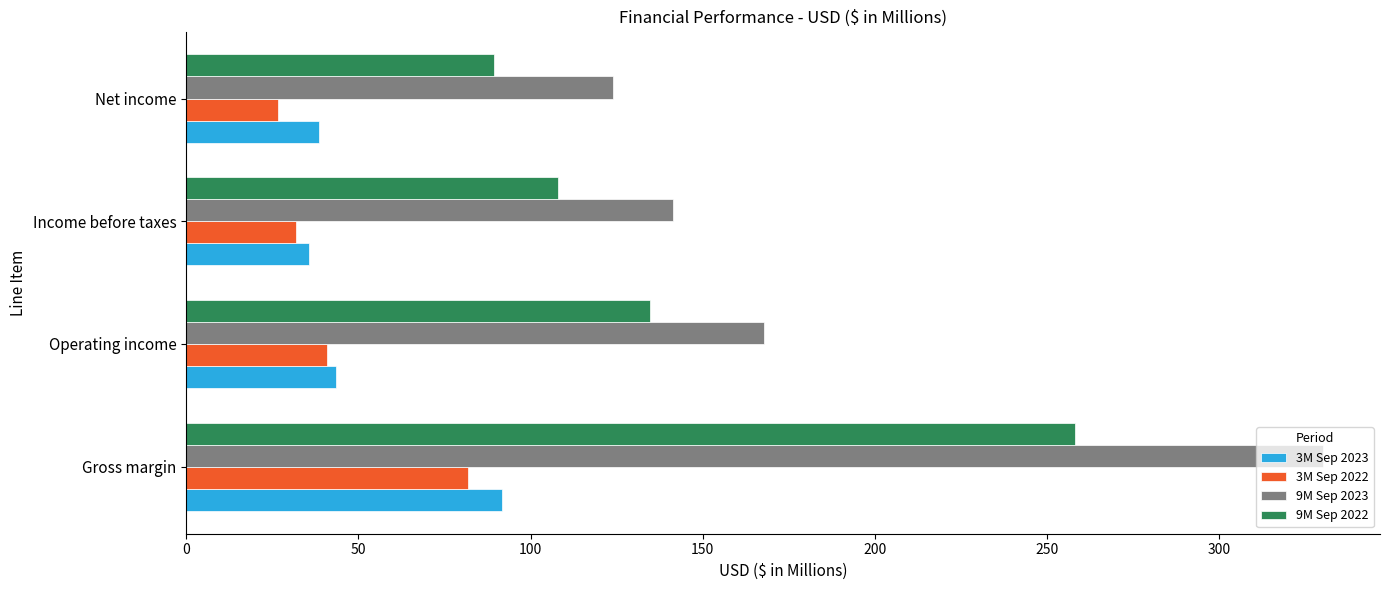

At which label does 3M Sep 2022 reach its minimum?

Net income